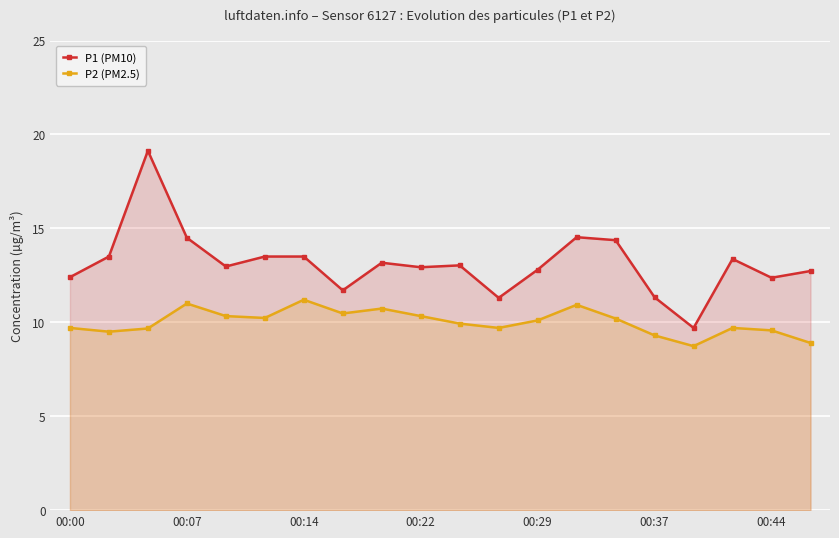

Which series has the largest total across all categories?

P1 (PM10)